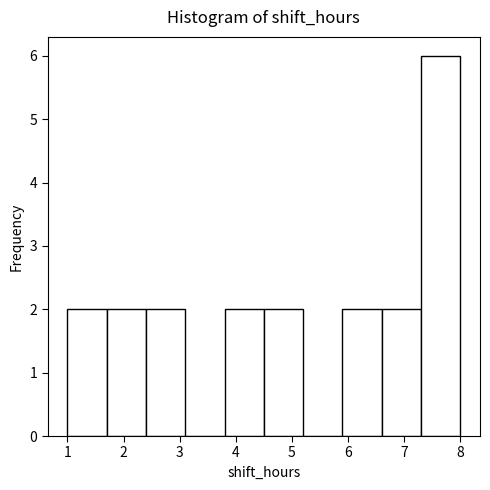

Reading left to right, transcribe this chart: for each bar, give the range it covers on the x-axis and its height. The values are not printed on the chart, so give them approximately, as read against the axis.

1.0 to 1.7: 2
1.7 to 2.4: 2
2.4 to 3.1: 2
3.1 to 3.8: 0
3.8 to 4.5: 2
4.5 to 5.2: 2
5.2 to 5.9: 0
5.9 to 6.6: 2
6.6 to 7.3: 2
7.3 to 8.0: 6